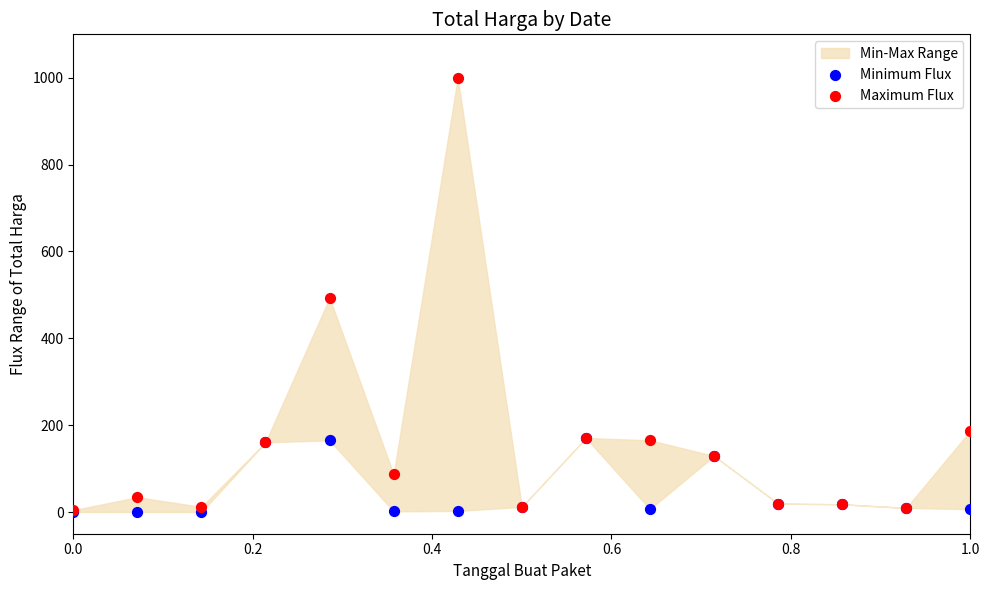

Which series reaches the maximum Y coordinate?

Maximum Flux